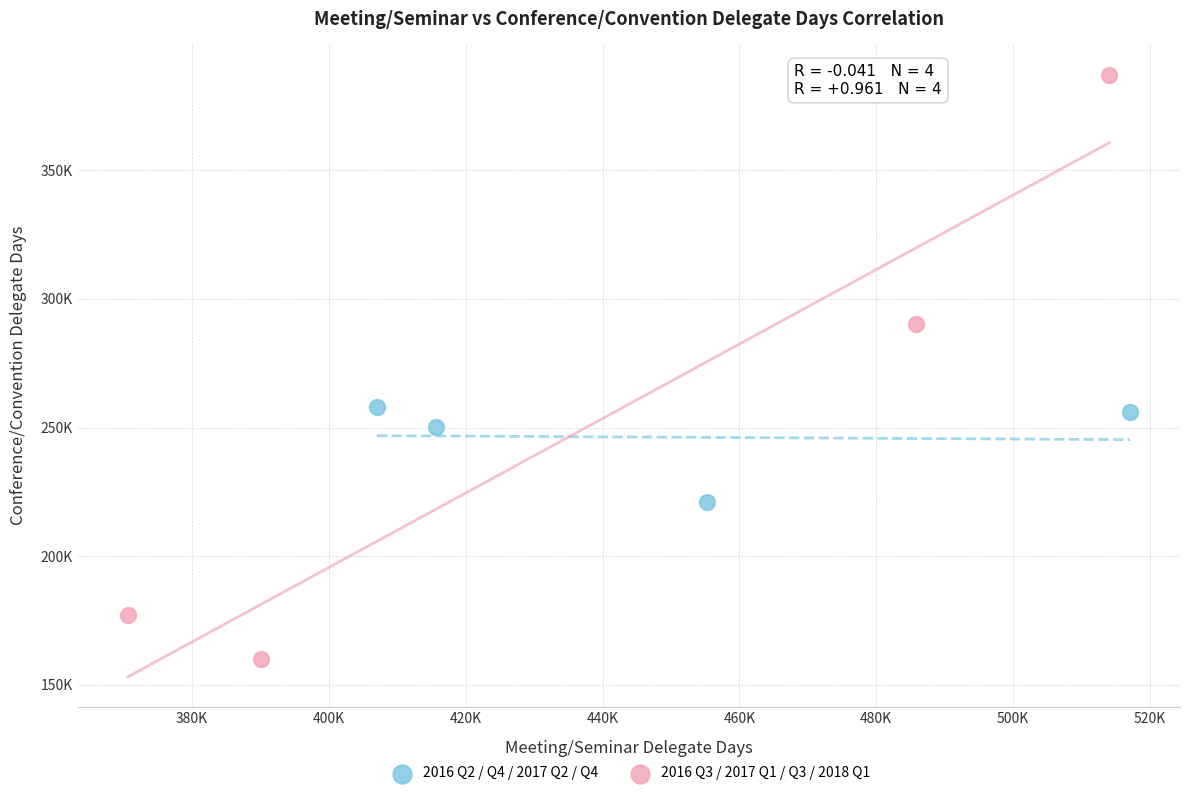

What are all the series names shown in the legend?

2016 Q2 / Q4 / 2017 Q2 / Q4, 2016 Q3 / 2017 Q1 / Q3 / 2018 Q1